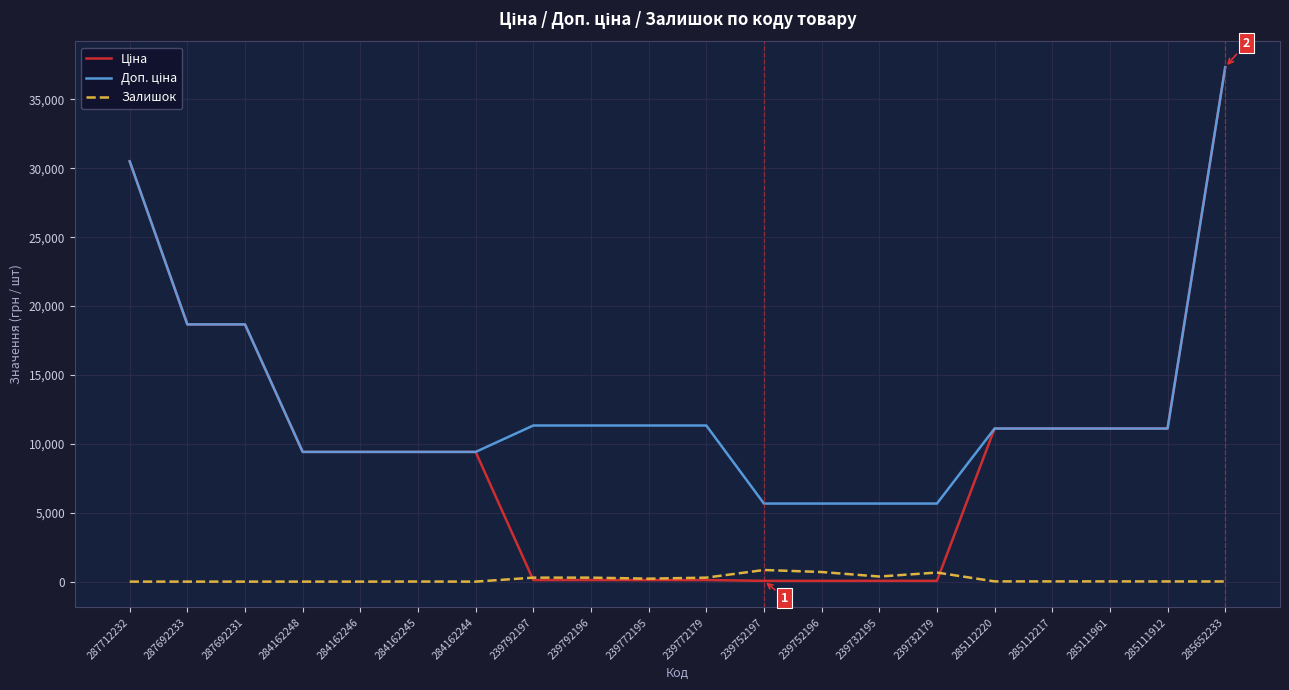

What is the difference between the highest and lowest values at 239792197?

11220.7